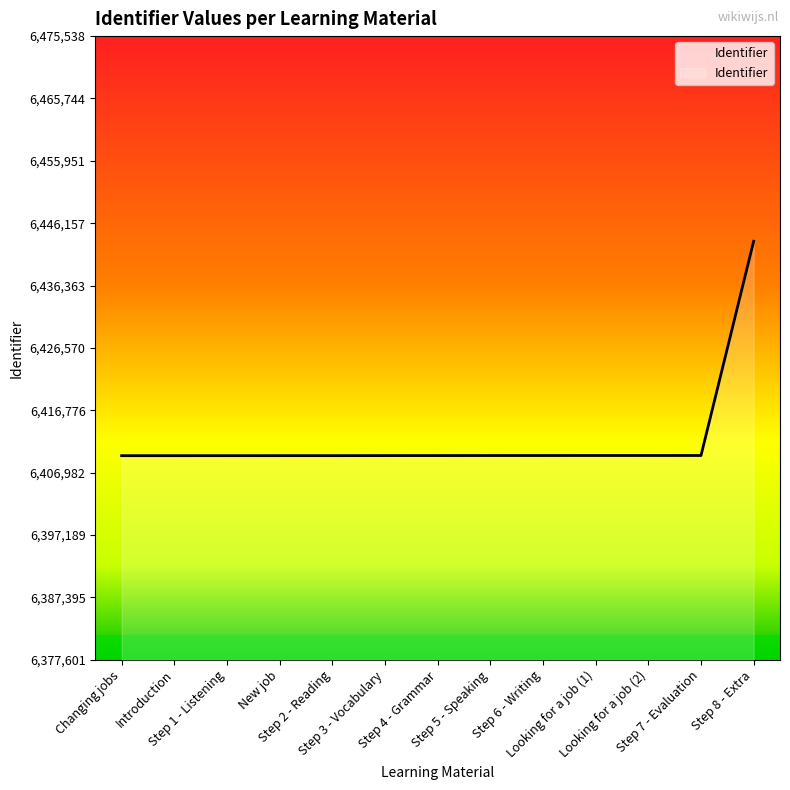

What is the smallest value displayed?

6409650